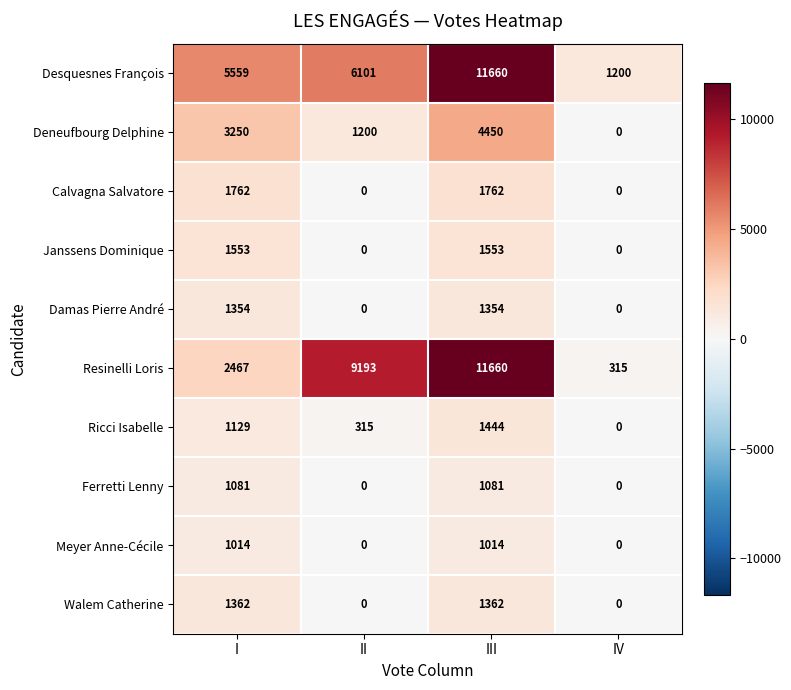

Rank the categories by Resinelli Loris value from lowest to highest.

IV, I, II, III